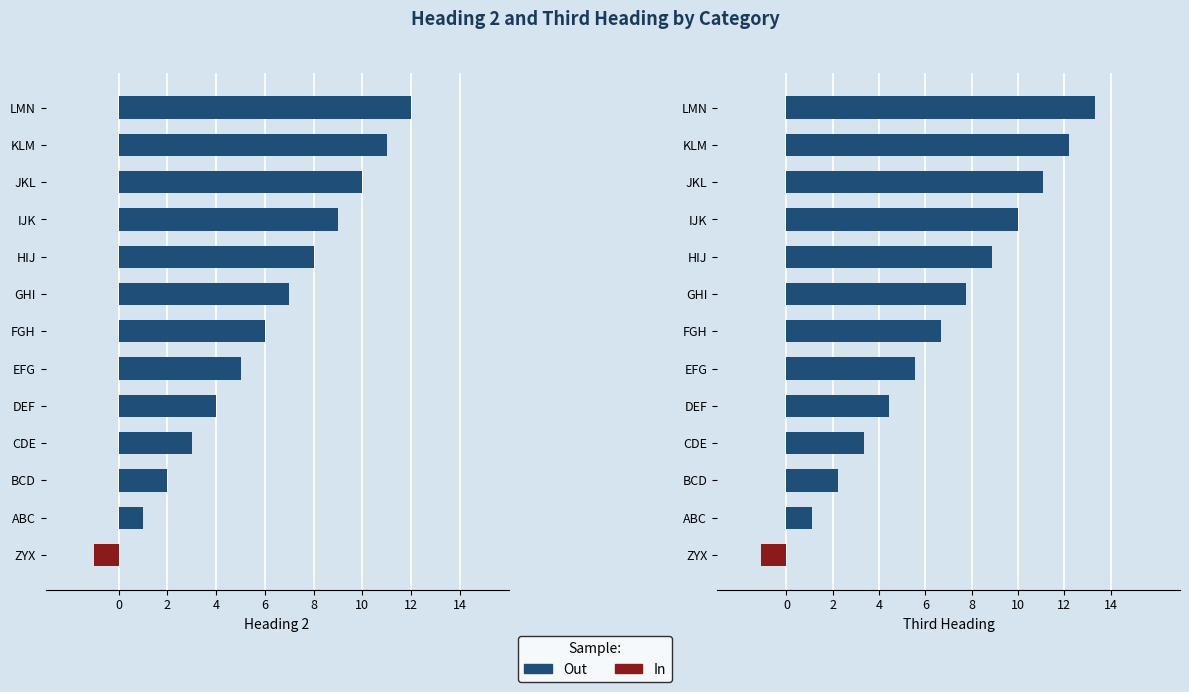

What is the label of the 8th bar from the right?

FGH